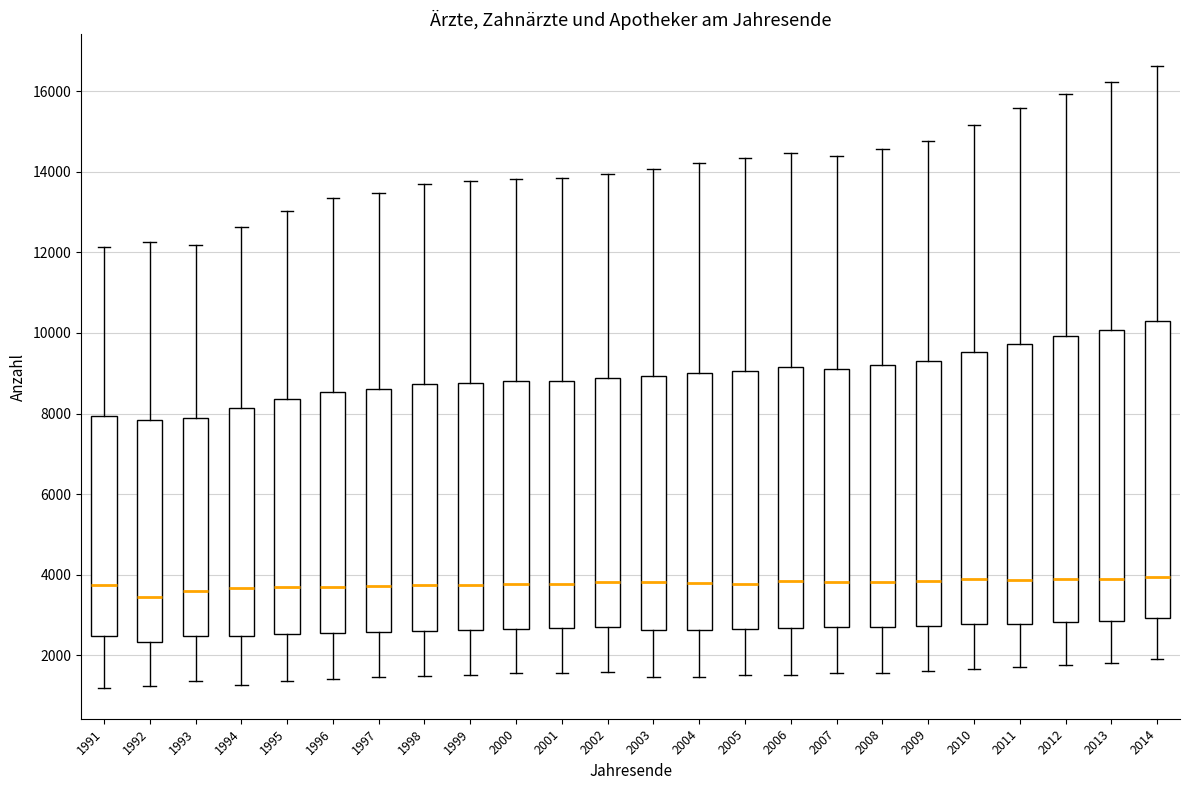

Reading left to right, transcribe this box plot: for each box, give where its median line is, the range the box spans, and where its two whiskers end, as read against the y-axis. The values are not printed on the chart, so give them approximately, as read against the axis.

1991: median 3800, box 2400 to 8000, whiskers 1200 to 12200
1992: median 3400, box 2400 to 7800, whiskers 1200 to 12200
1993: median 3600, box 2400 to 7800, whiskers 1400 to 12200
1994: median 3600, box 2400 to 8200, whiskers 1200 to 12600
1995: median 3600, box 2600 to 8400, whiskers 1400 to 13000
1996: median 3800, box 2600 to 8600, whiskers 1400 to 13400
1997: median 3800, box 2600 to 8600, whiskers 1400 to 13400
1998: median 3800, box 2600 to 8800, whiskers 1400 to 13600
1999: median 3800, box 2600 to 8800, whiskers 1600 to 13800
2000: median 3800, box 2600 to 8800, whiskers 1600 to 13800
2001: median 3800, box 2600 to 8800, whiskers 1600 to 13800
2002: median 3800, box 2800 to 8800, whiskers 1600 to 14000
2003: median 3800, box 2600 to 9000, whiskers 1400 to 14000
2004: median 3800, box 2600 to 9000, whiskers 1400 to 14200
2005: median 3800, box 2600 to 9000, whiskers 1600 to 14400
2006: median 3800, box 2600 to 9200, whiskers 1600 to 14400
2007: median 3800, box 2600 to 9200, whiskers 1600 to 14400
2008: median 3800, box 2600 to 9200, whiskers 1600 to 14600
2009: median 3800, box 2800 to 9400, whiskers 1600 to 14800
2010: median 4000, box 2800 to 9600, whiskers 1600 to 15200
2011: median 3800, box 2800 to 9800, whiskers 1800 to 15600
2012: median 3800, box 2800 to 10000, whiskers 1800 to 16000
2013: median 4000, box 2800 to 10000, whiskers 1800 to 16200
2014: median 4000, box 3000 to 10200, whiskers 2000 to 16600